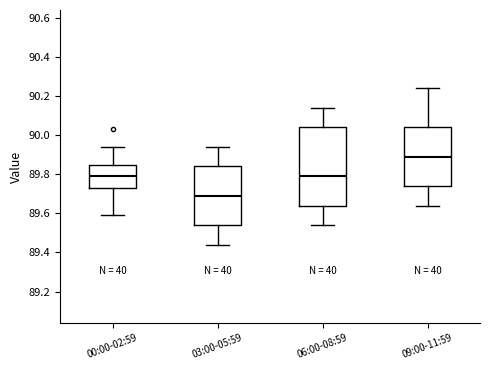

Reading left to right, read every box against the y-axis: the position of its median line, the range the box covers, and the ends of its whiskers. The values are not printed on the chart, so give them approximately, as read against the axis.

00:00-02:59: median 89.80, box 89.74 to 89.84, whiskers 89.60 to 89.94
03:00-05:59: median 89.70, box 89.54 to 89.84, whiskers 89.44 to 89.94
06:00-08:59: median 89.80, box 89.64 to 90.04, whiskers 89.54 to 90.14
09:00-11:59: median 89.90, box 89.74 to 90.04, whiskers 89.64 to 90.24